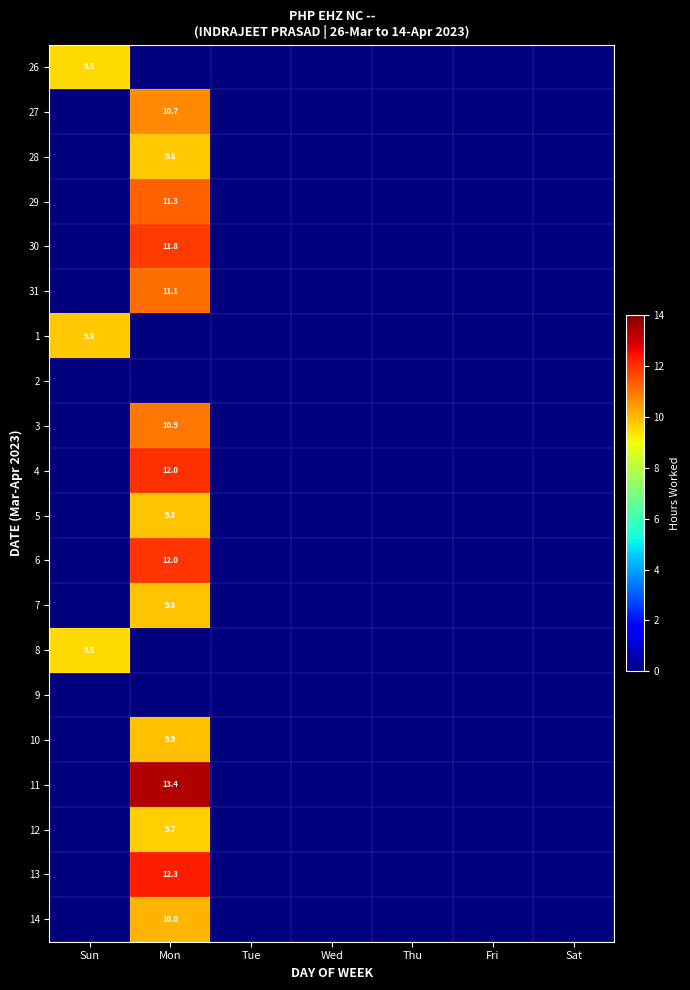

The 12 series shows 6.8 at Mon. True or false?

False